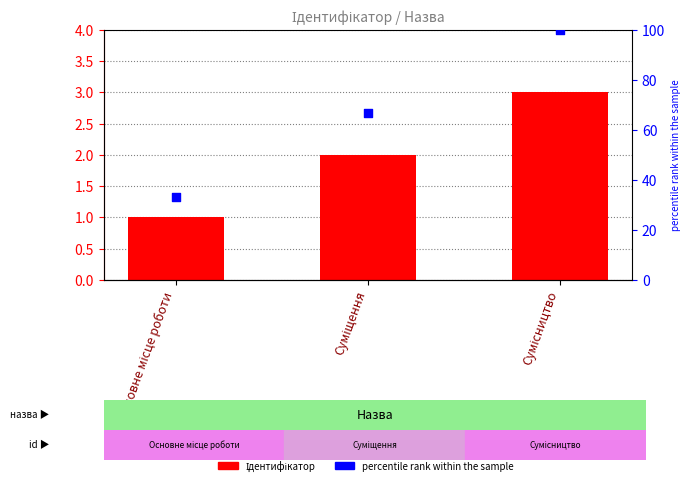

Which series reaches the minimum Y coordinate?

Ідентифікатор